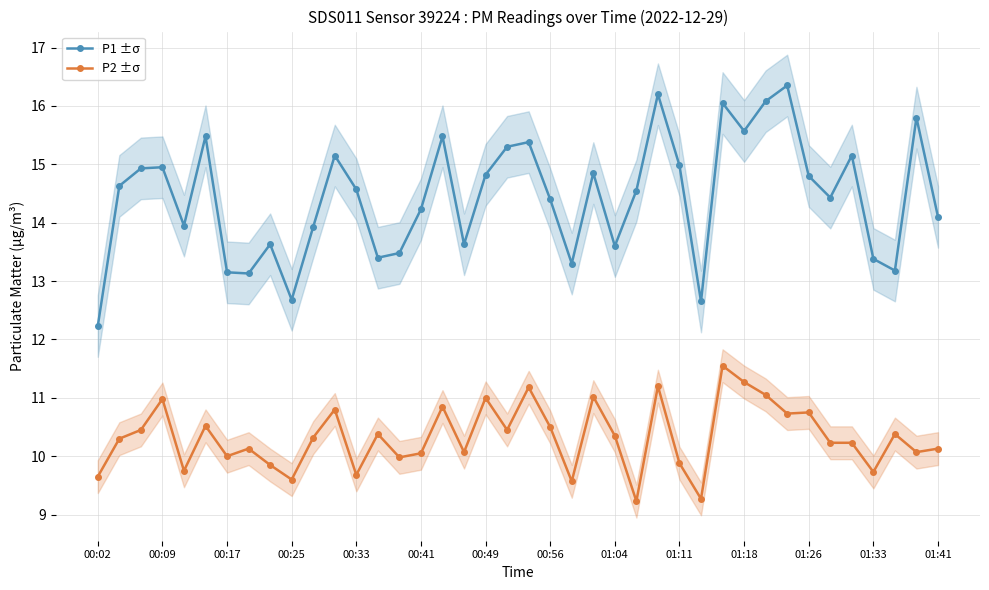

Rank the series by their maximum value, from lowest to highest.

P2 ±σ, P1 ±σ